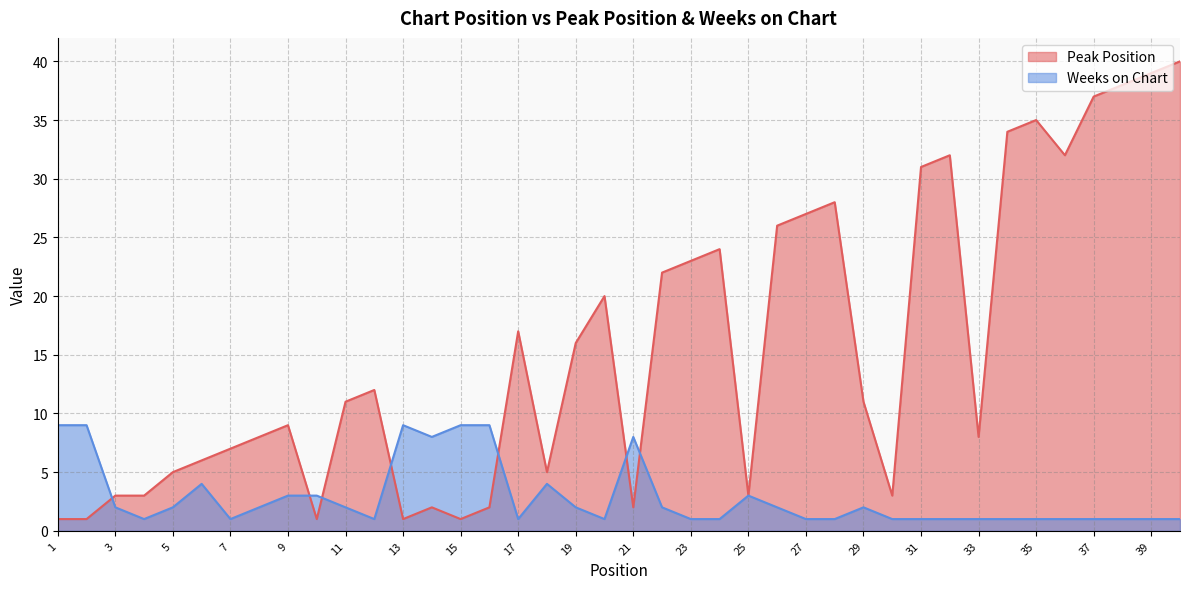

How many intersections are there between Weeks on Chart and Peak Position?

7